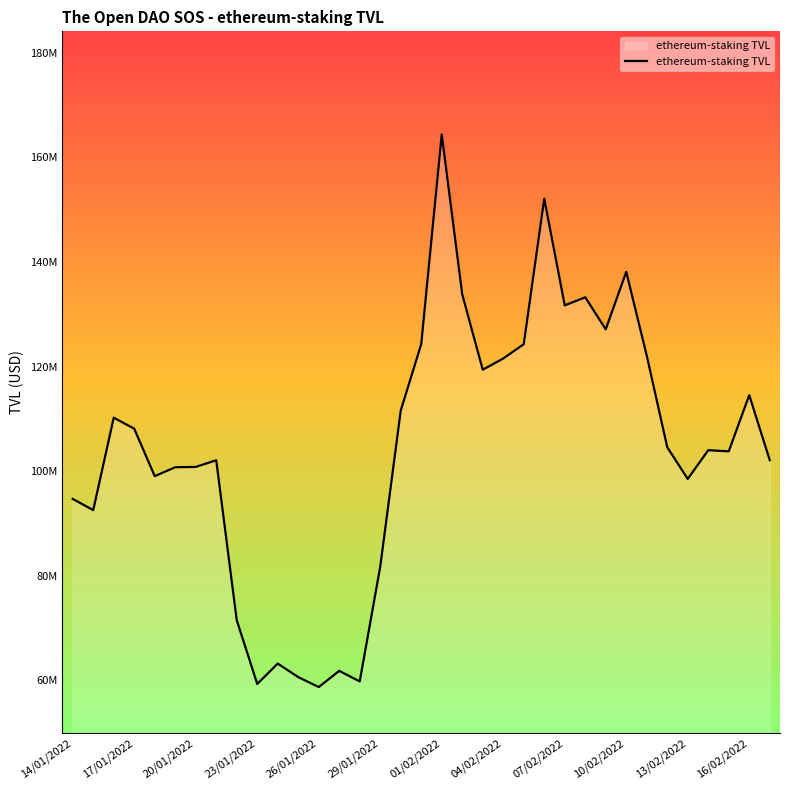

Does the chart have visible grid lines?

No